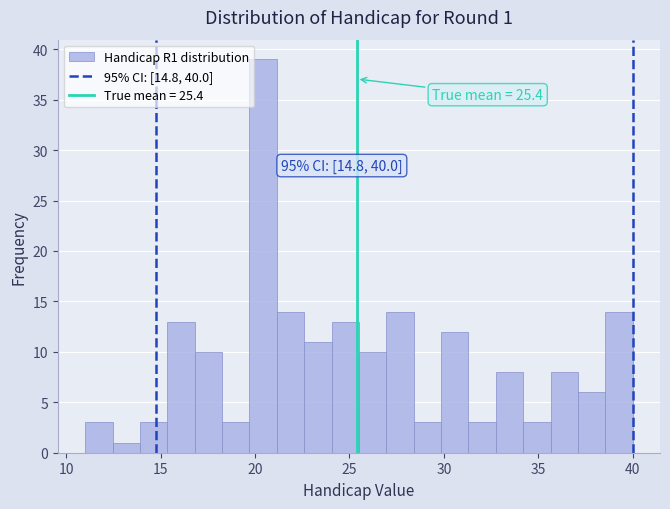

Around what value on the x-axis is the tallest bar? Give the approximate position of its centre, as read against the axis.

20.5